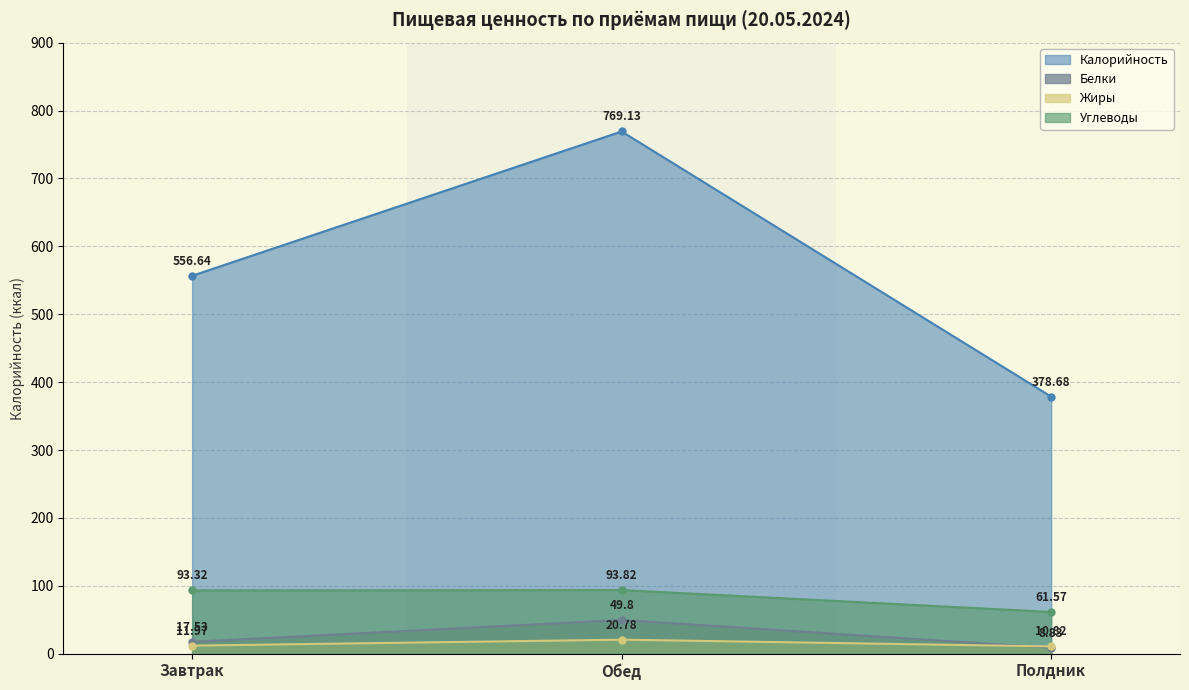

Which series has the largest total across all categories?

Калорийность